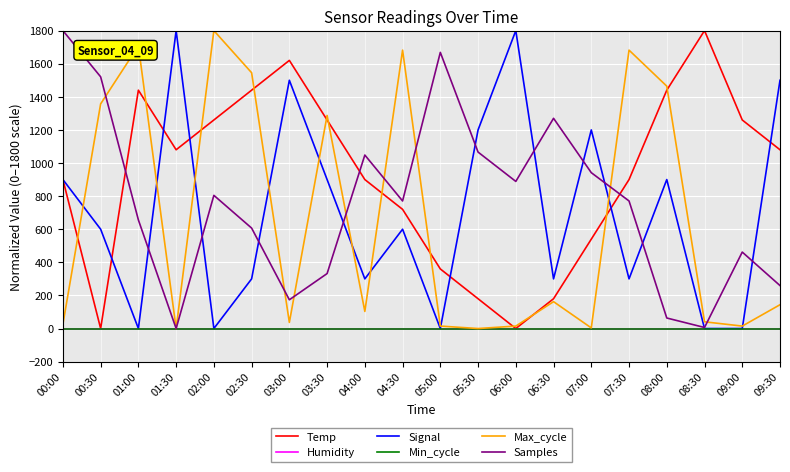

Does the chart display data point markers on the line(s)?

No